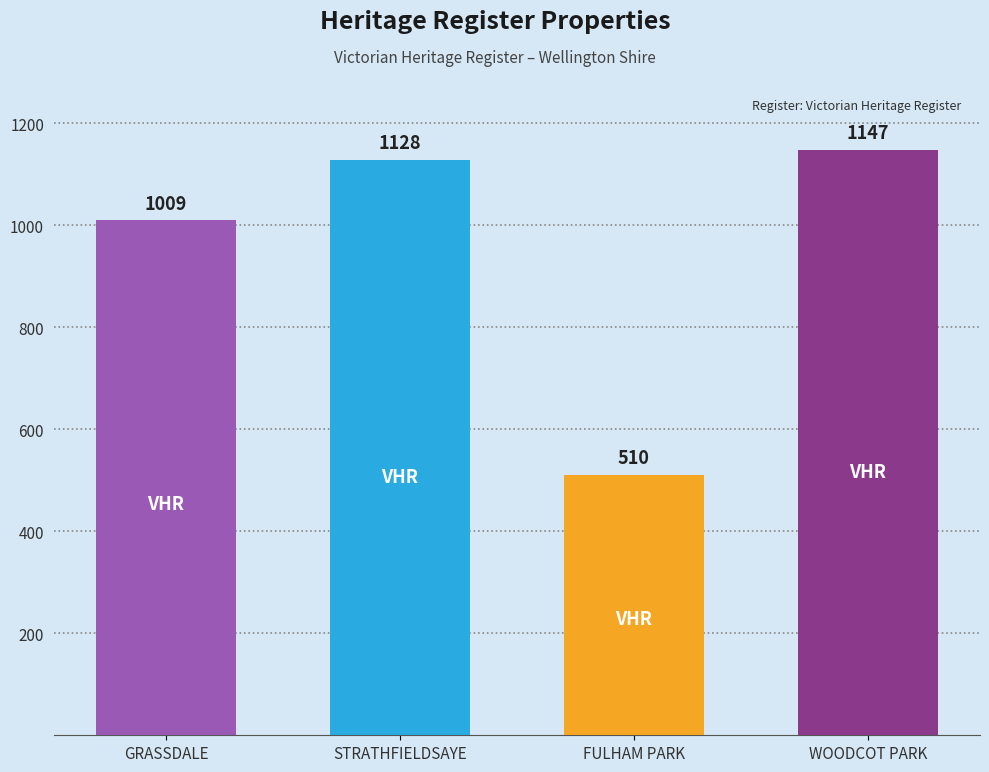

How many series are shown in this chart?

1